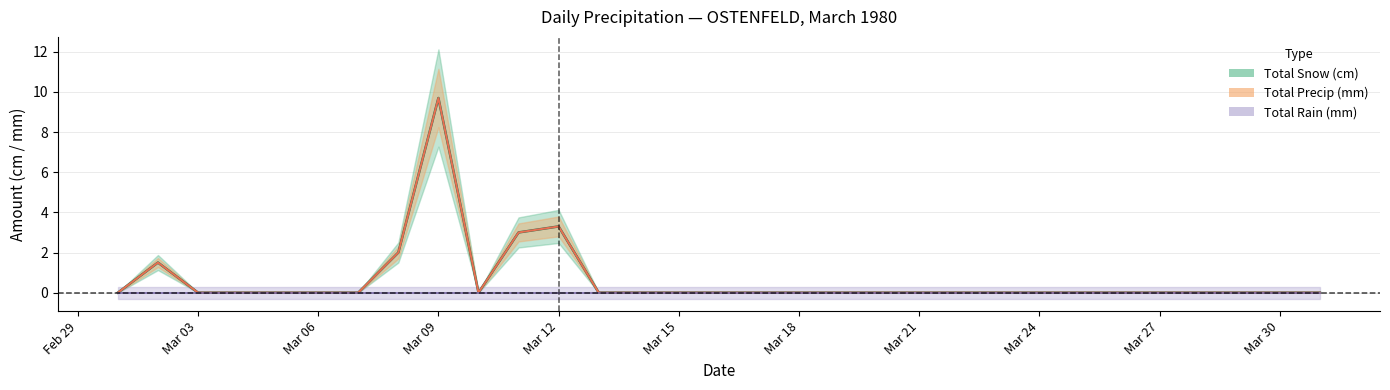

How many categories are shown in the chart?

31